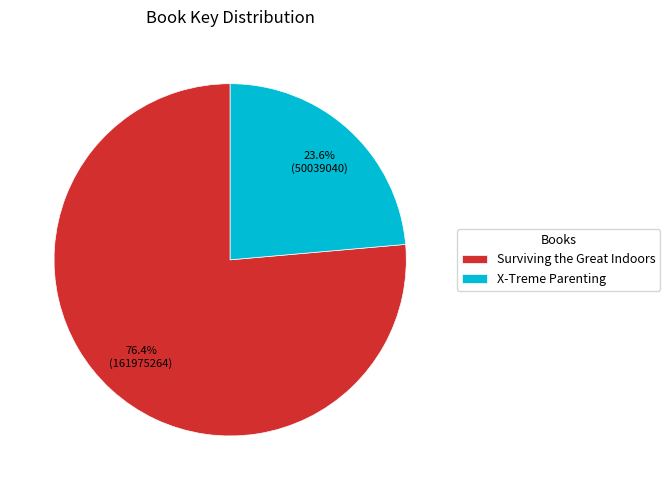

Combined, what portion of the pie is Surviving the Great Indoors and X-Treme Parenting?

100.0%